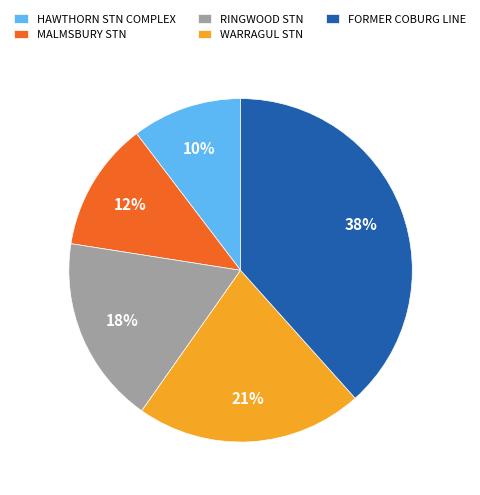

Is there a majority slice in this chart?

No